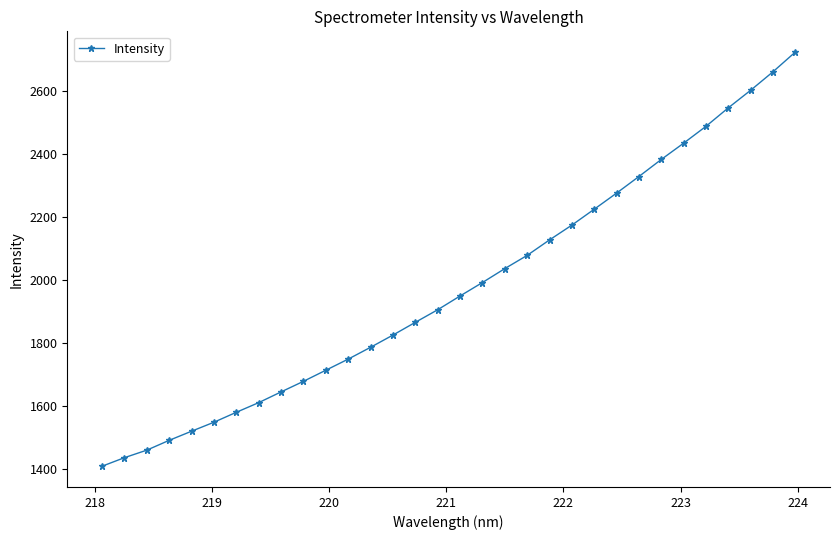

What is the difference between the second highest and minimum values?

1253.5